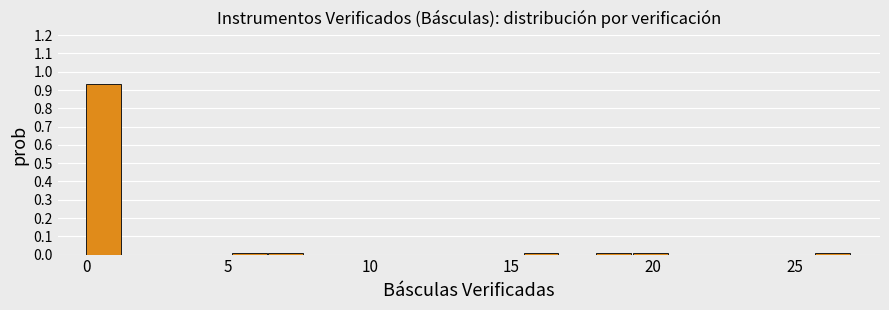

Around what value on the x-axis is the tallest bar? Give the approximate position of its centre, as read against the axis.

0.5